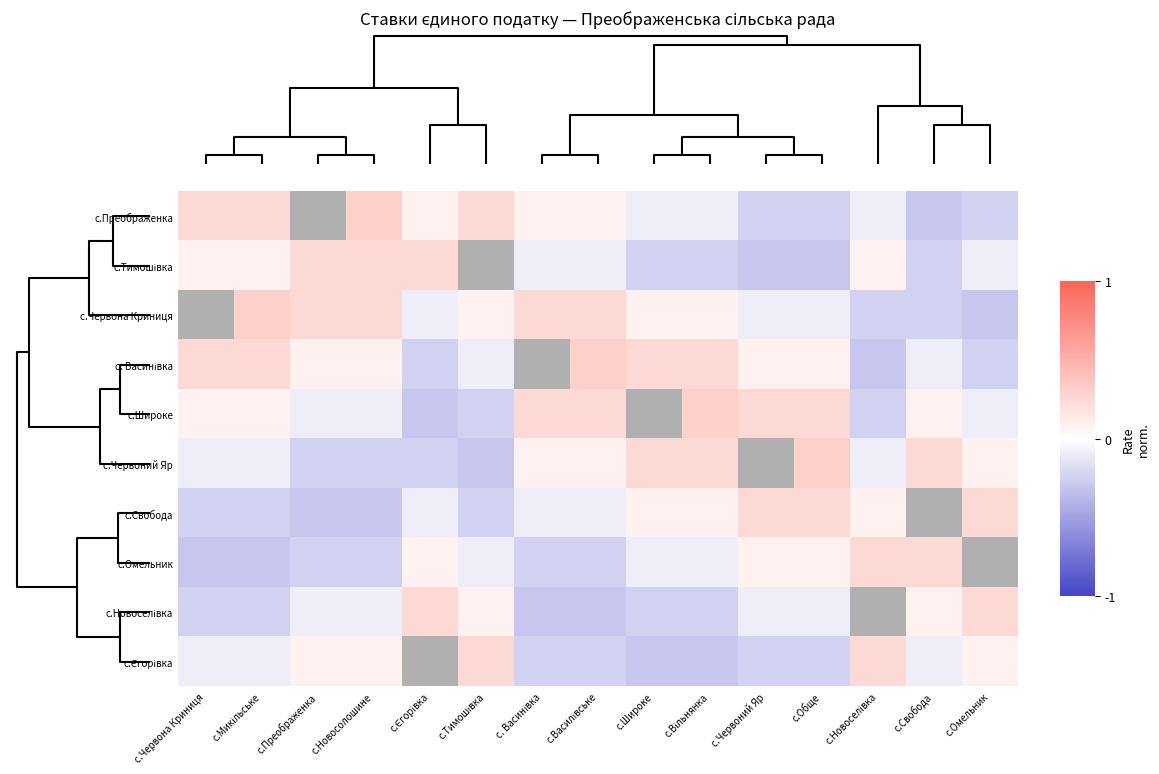

The value of с.Преображенка at с. Васинівка is 0.1. True or false?

False